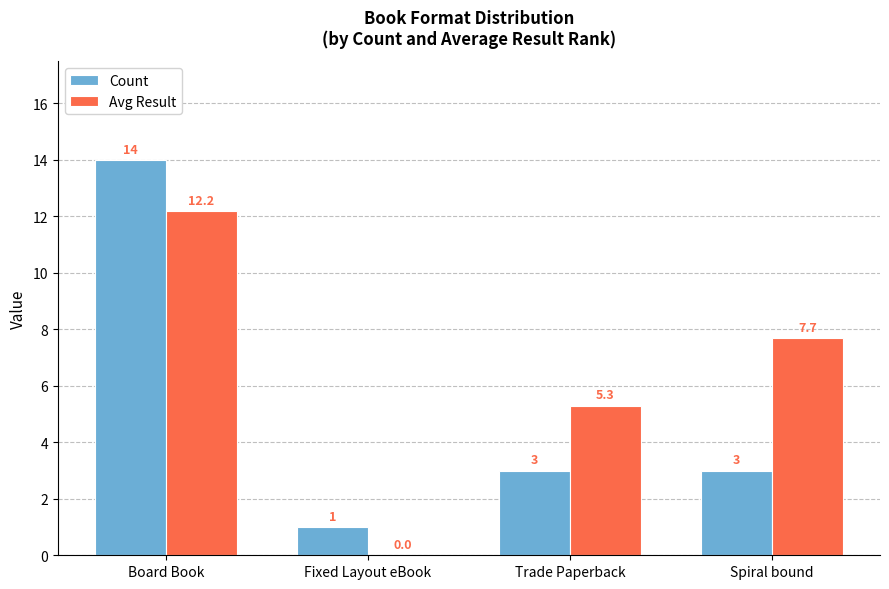

How many data points does each series have?

4